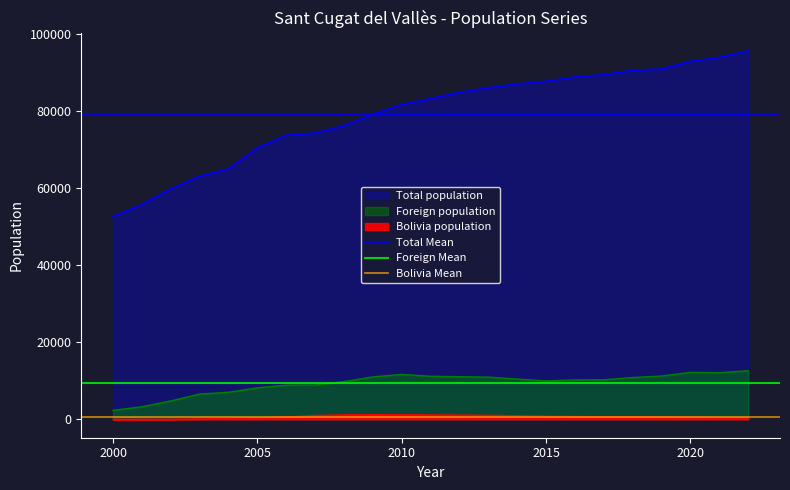

What is the sum of all Foreign Mean values?

18741.1